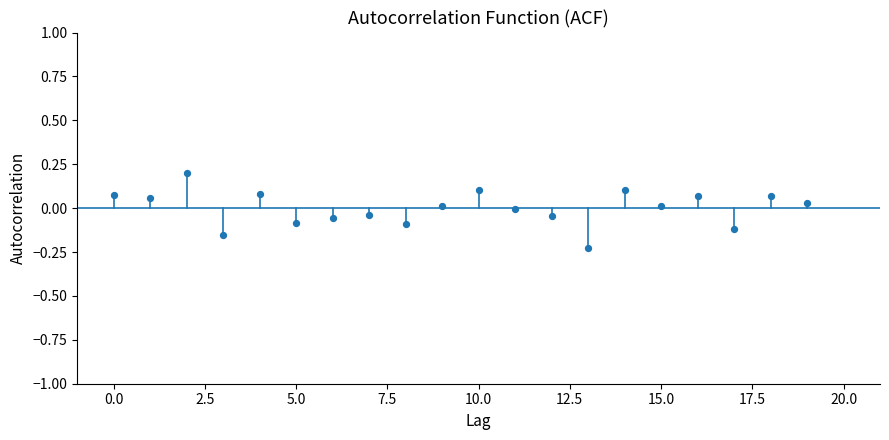

What is the range of Y values (max minus min)?

0.4